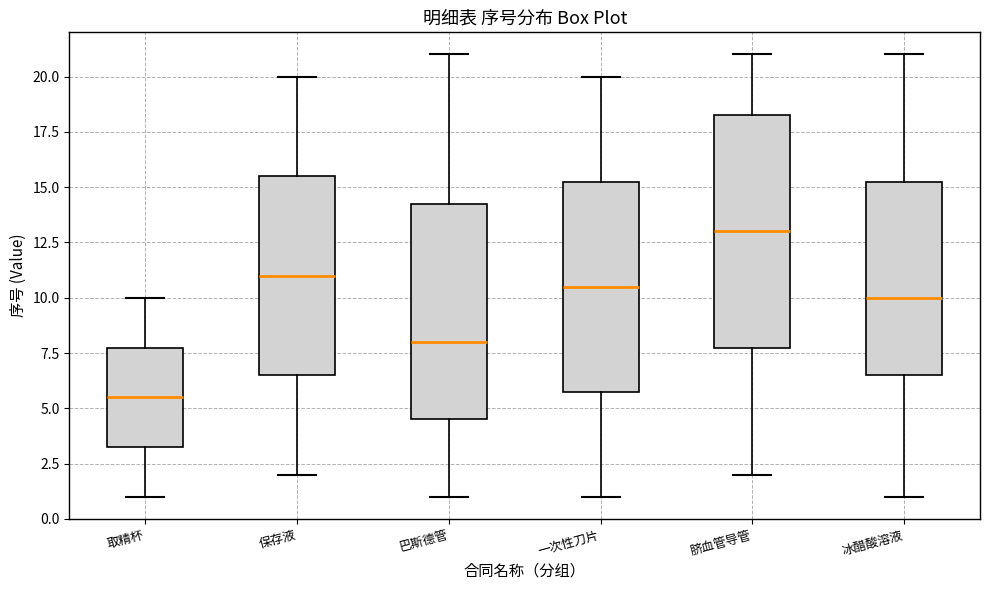

Where does the upper whisker of the box for 巴斯德管 end on the y-axis? The values are not printed on the chart, so give them approximately, as read against the axis.

21.0